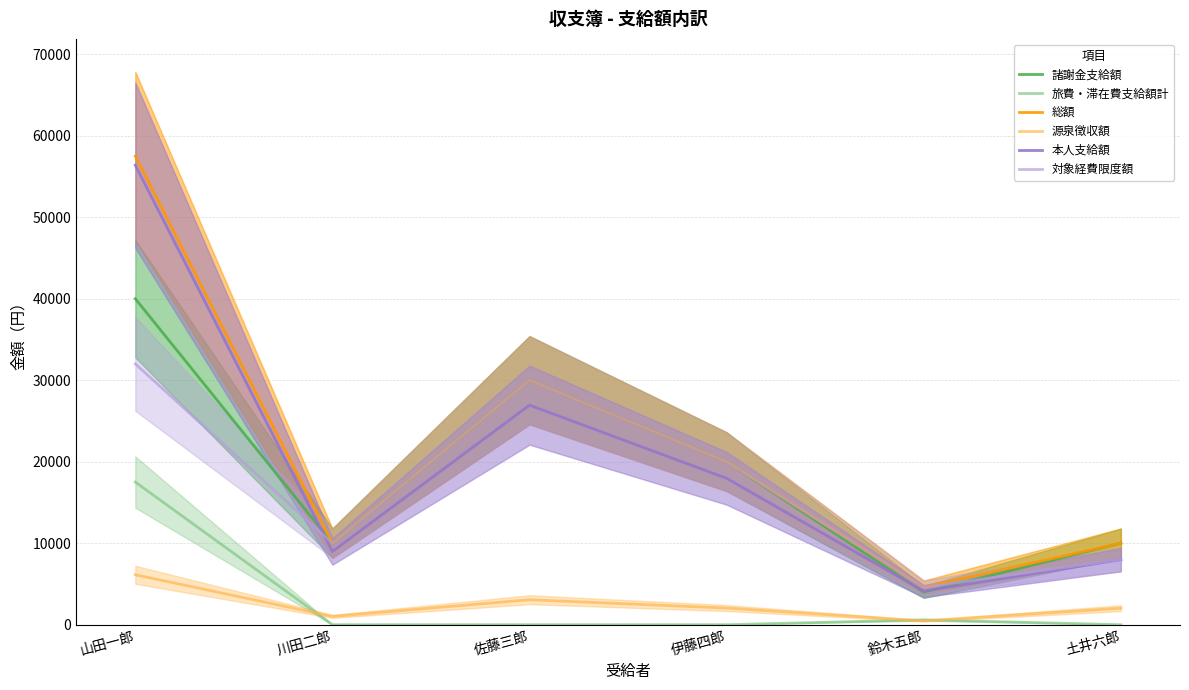

Reading right to left, transcribe all the data shown in this chart.

諸謝金支給額: 10000	4000	20000	30000	10000	40000
旅費・滞在費支給額計: 0	592	0	0	0	17500
総額: 10000	4592	20000	30000	10000	57500
源泉徴収額: 2021	468	2042	3063	1021	6126
本人支給額: 7979	4124	17958	26937	8979	56374
対象経費限度額: 8000	4592	20000	30000	10000	32000